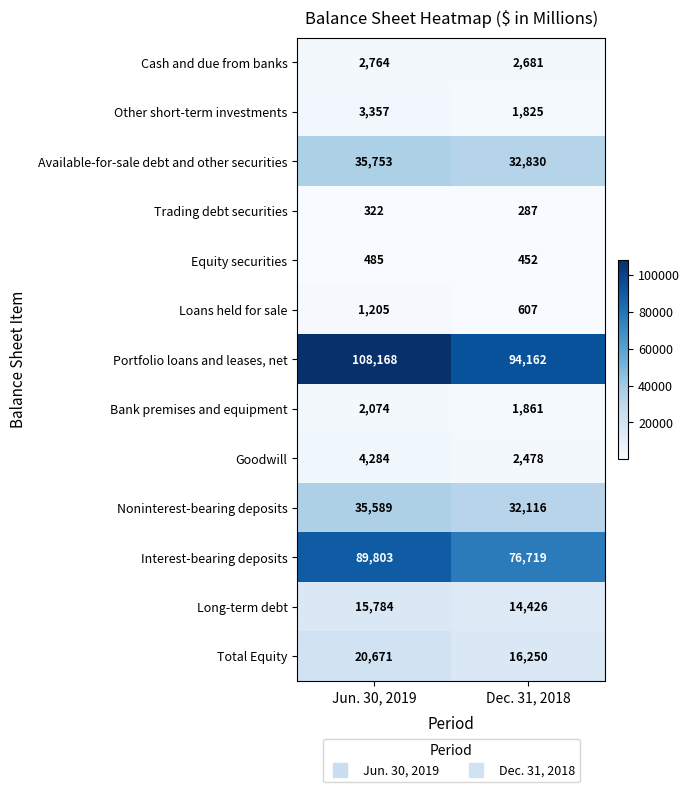

Reading left to right, transcribe all the data shown in this chart.

Cash and due from banks: Jun. 30, 2019=2764	Dec. 31, 2018=2681
Other short-term investments: Jun. 30, 2019=3357	Dec. 31, 2018=1825
Available-for-sale debt and other securities: Jun. 30, 2019=35753	Dec. 31, 2018=32830
Trading debt securities: Jun. 30, 2019=322	Dec. 31, 2018=287
Equity securities: Jun. 30, 2019=485	Dec. 31, 2018=452
Loans held for sale: Jun. 30, 2019=1205	Dec. 31, 2018=607
Portfolio loans and leases, net: Jun. 30, 2019=108168	Dec. 31, 2018=94162
Bank premises and equipment: Jun. 30, 2019=2074	Dec. 31, 2018=1861
Goodwill: Jun. 30, 2019=4284	Dec. 31, 2018=2478
Noninterest-bearing deposits: Jun. 30, 2019=35589	Dec. 31, 2018=32116
Interest-bearing deposits: Jun. 30, 2019=89803	Dec. 31, 2018=76719
Long-term debt: Jun. 30, 2019=15784	Dec. 31, 2018=14426
Total Equity: Jun. 30, 2019=20671	Dec. 31, 2018=16250